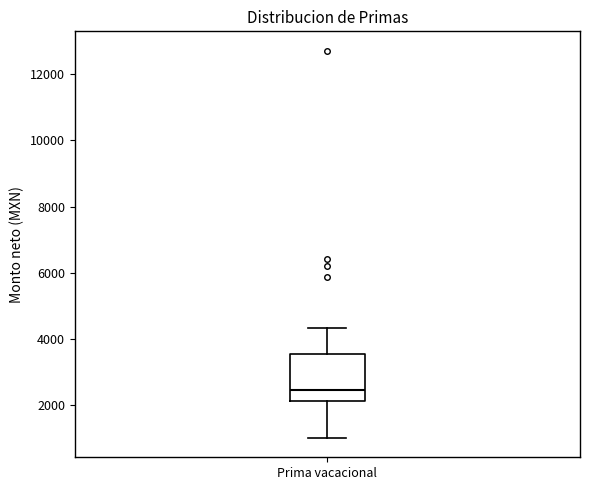

Transcribe this box plot: give where the median line is, the range the box spans, and where the two whiskers end, as read against the y-axis. The values are not printed on the chart, so give them approximately, as read against the axis.

median 2400, box 2200 to 3600, whiskers 1000 to 4400